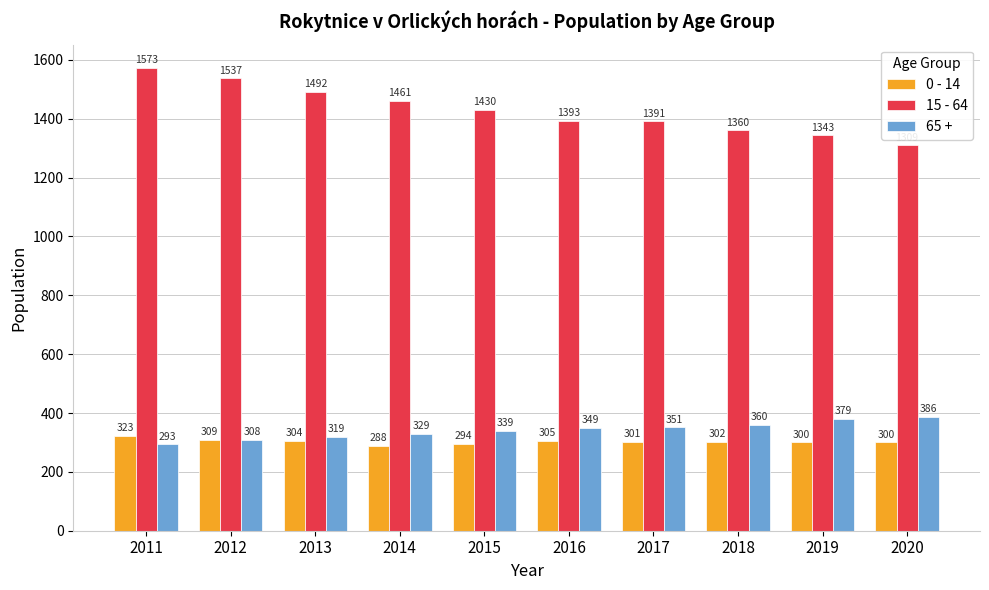

What is the value of the 0 - 14 bar at the 8th from the left?

302